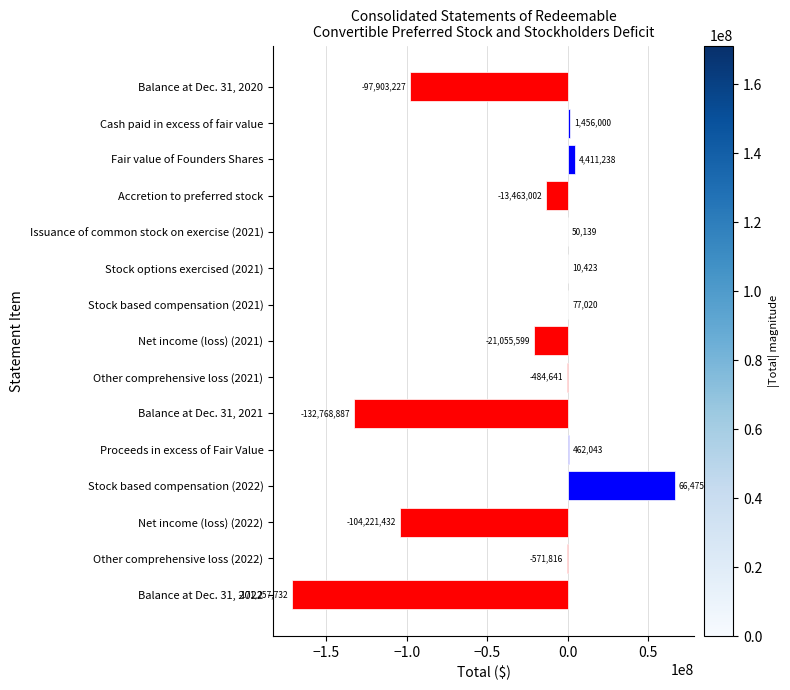

Reading top to bottom, extract all data points from this chart.

Balance at Dec. 31, 2020=-97903227	Cash paid in excess of fair value=1456000	Fair value of Founders Shares=4411238	Accretion to preferred stock=-13463002	Issuance of common stock on exercise (2021)=50139	Stock options exercised (2021)=10423	Stock based compensation (2021)=77020	Net income (loss) (2021)=-21055599	Other comprehensive loss (2021)=-484641	Balance at Dec. 31, 2021=-132768887	Proceeds in excess of Fair Value=462043	Stock based compensation (2022)=66475029	Net income (loss) (2022)=-104221432	Other comprehensive loss (2022)=-571816	Balance at Dec. 31, 2022=-171257732